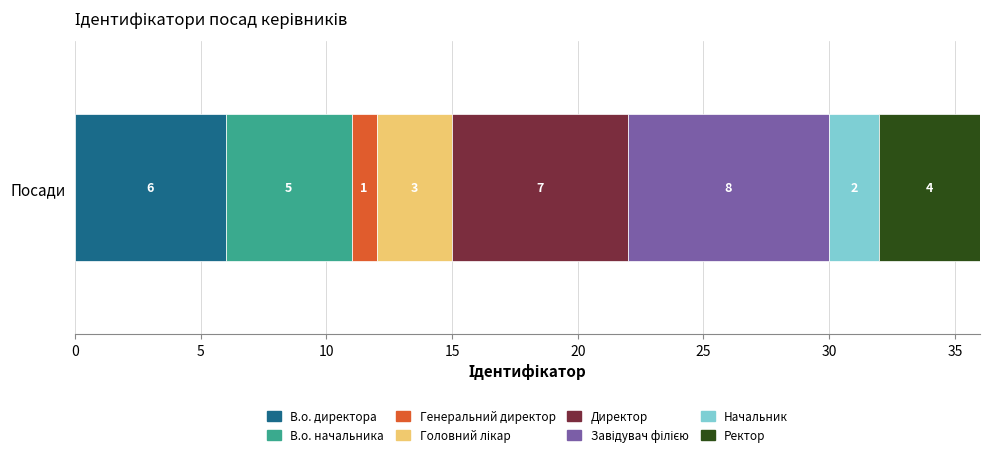

The value of В.о. директора at Посади is 6. True or false?

True